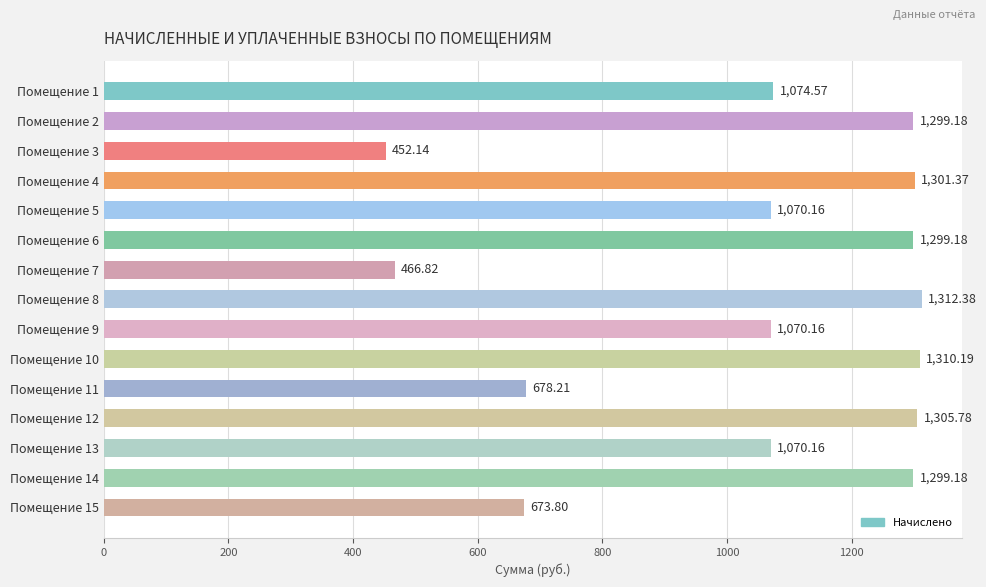

How many data points are less than 1074?

7